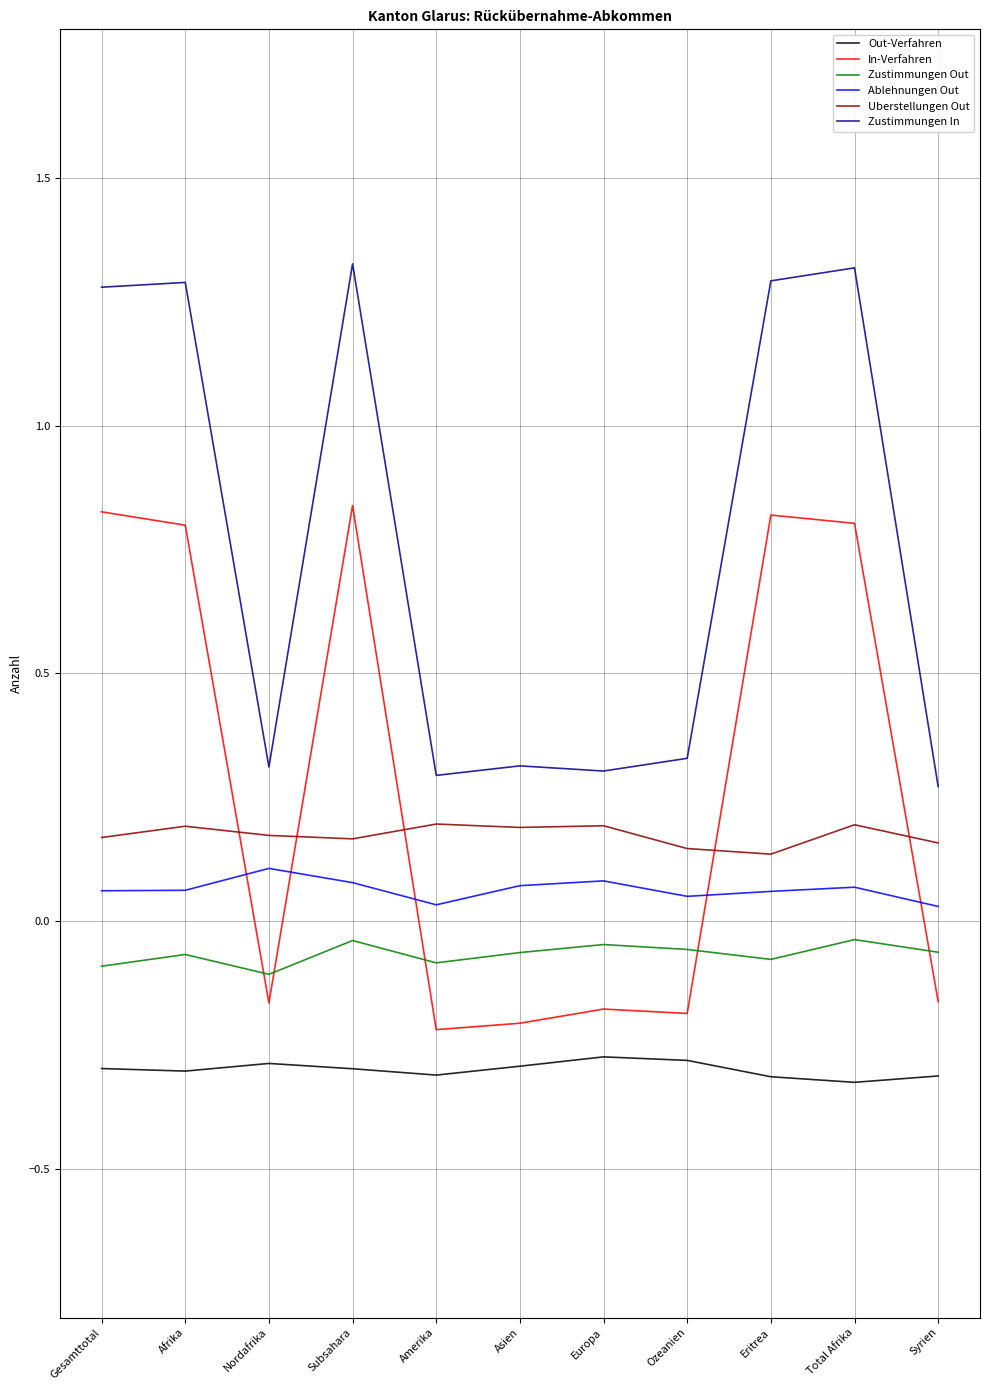

What is the minimum value shown in the chart?

-0.3